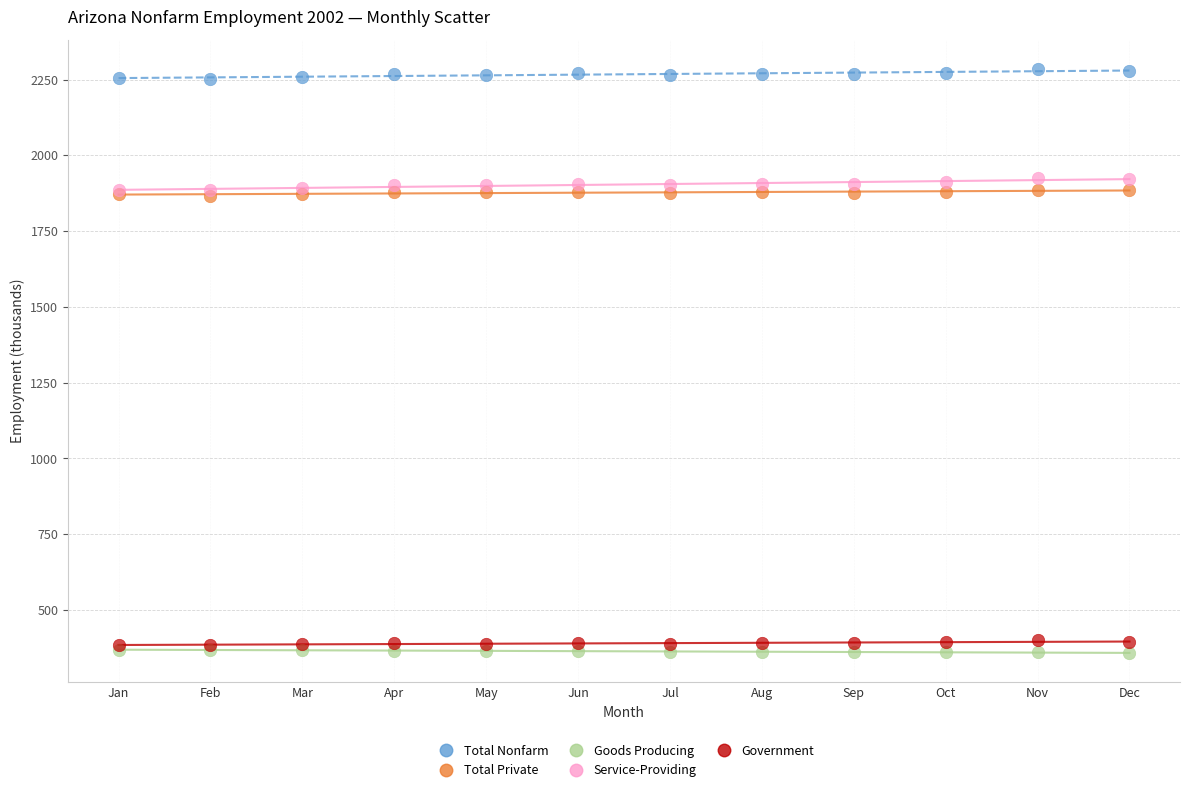

Which series contains the highest Y value?

Total Nonfarm